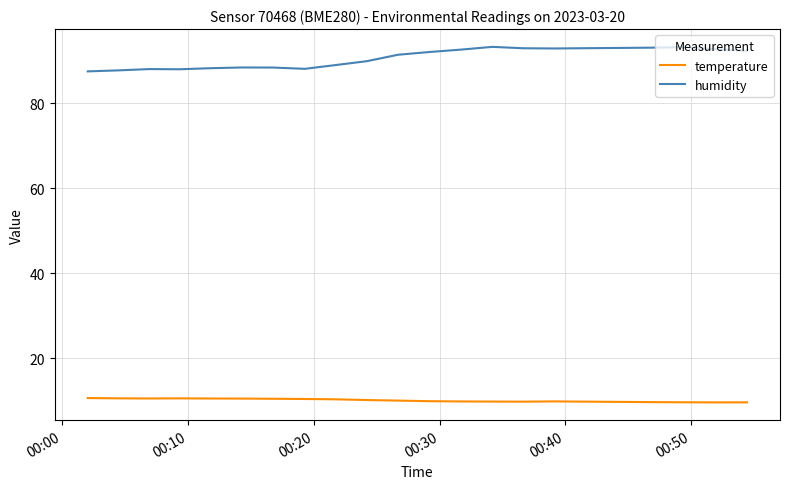

List the series in order of their overall mean, highest first.

humidity, temperature